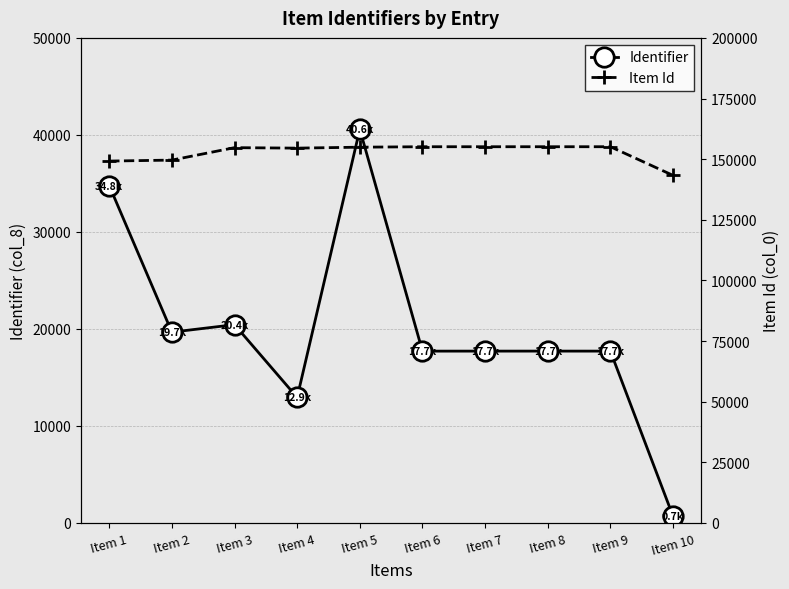

Which category has the highest value in the Item Id series?

Item 9